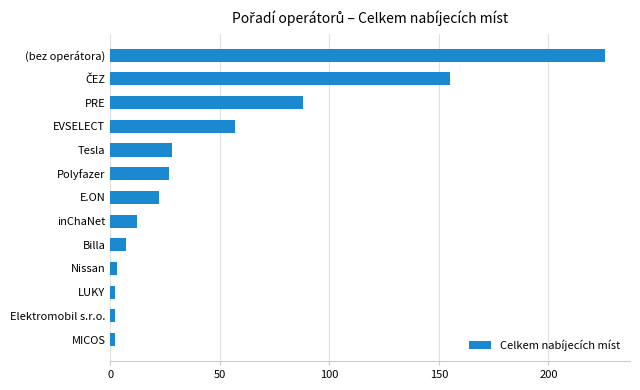

How many values are below 22?

6